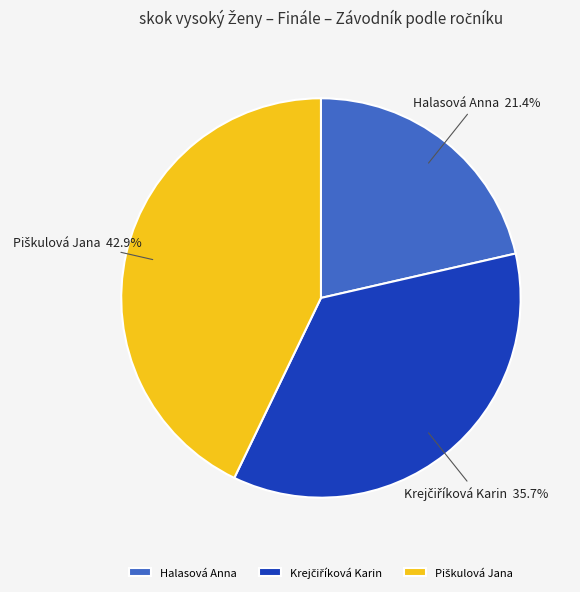

Is there any slice that represents more than half of the pie?

No